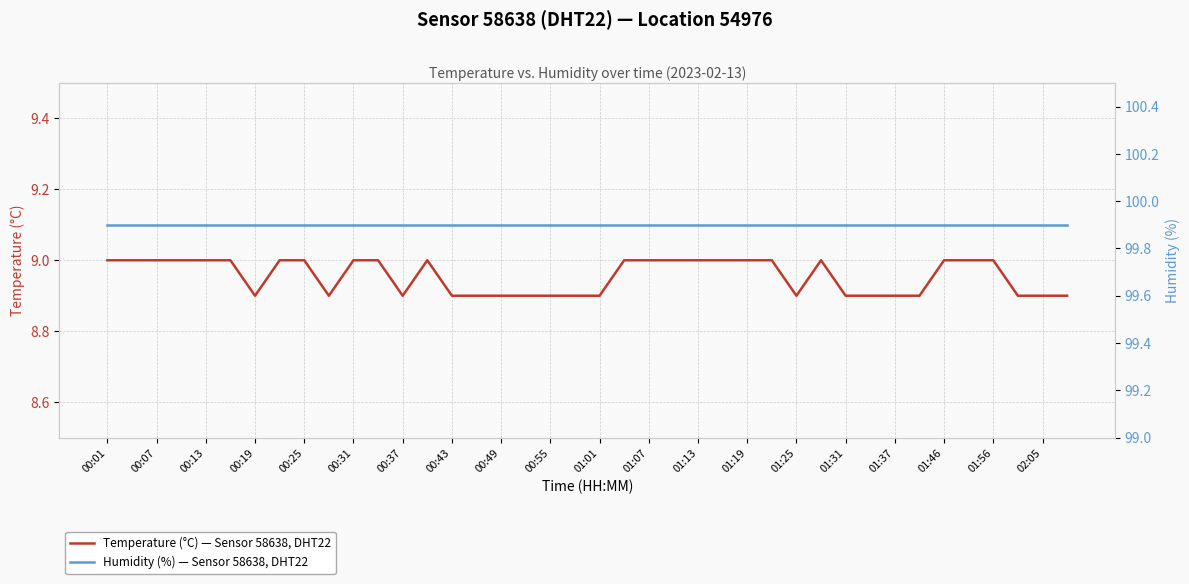

Read the Temperature (°C) — Sensor 58638, DHT22 value at 01:25.

8.9